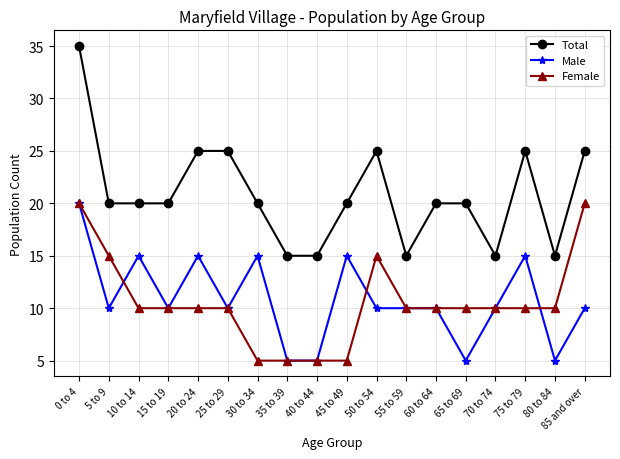

How many lines are shown in the chart?

3